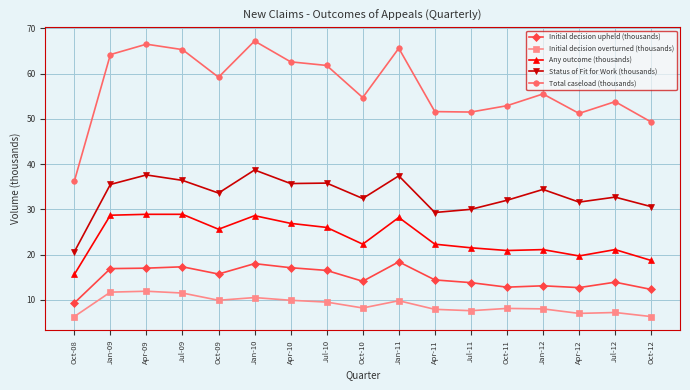

At which label does Initial decision upheld (thousands) first exceed 14?

Jan-09